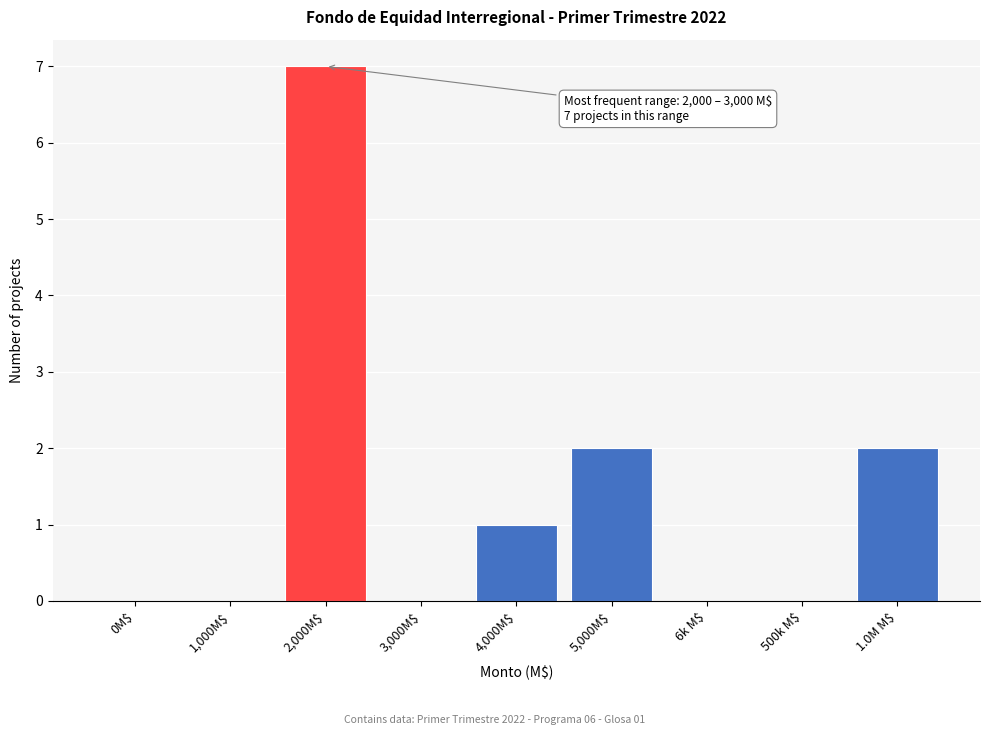

What is the sum of all values?

12